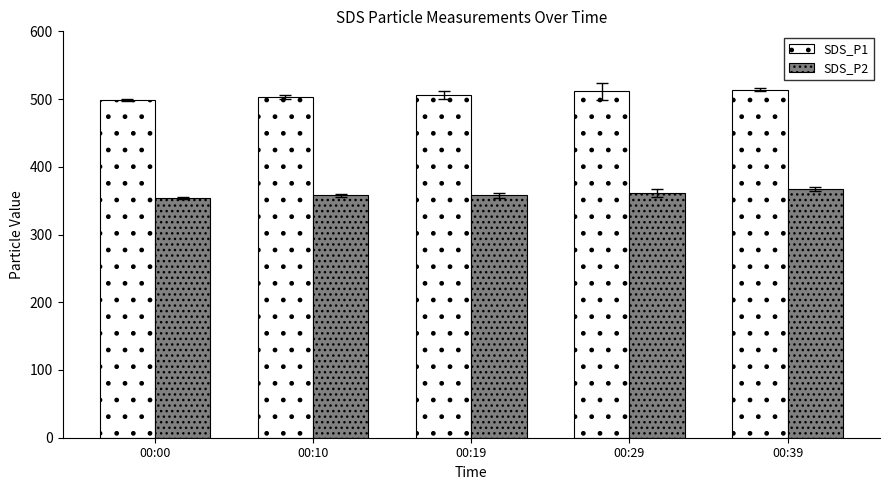

What is the difference between the second highest and minimum values in the SDS_P1 series?

12.5